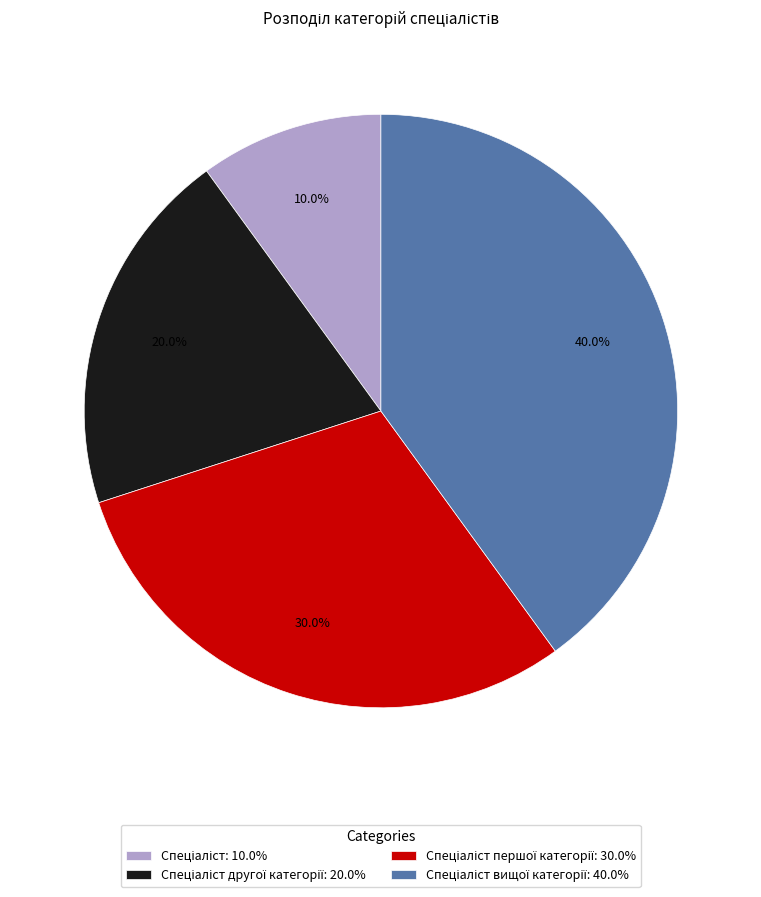

Is there a majority slice in this chart?

No